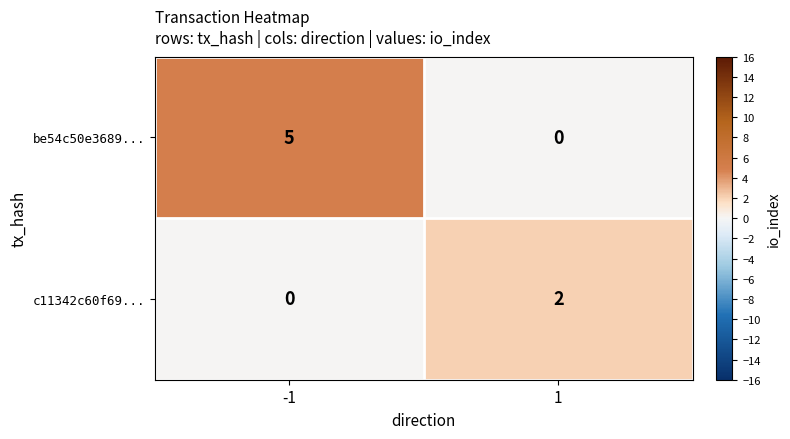

What is the difference between the be54c50e3689... values at 1 and -1?

5